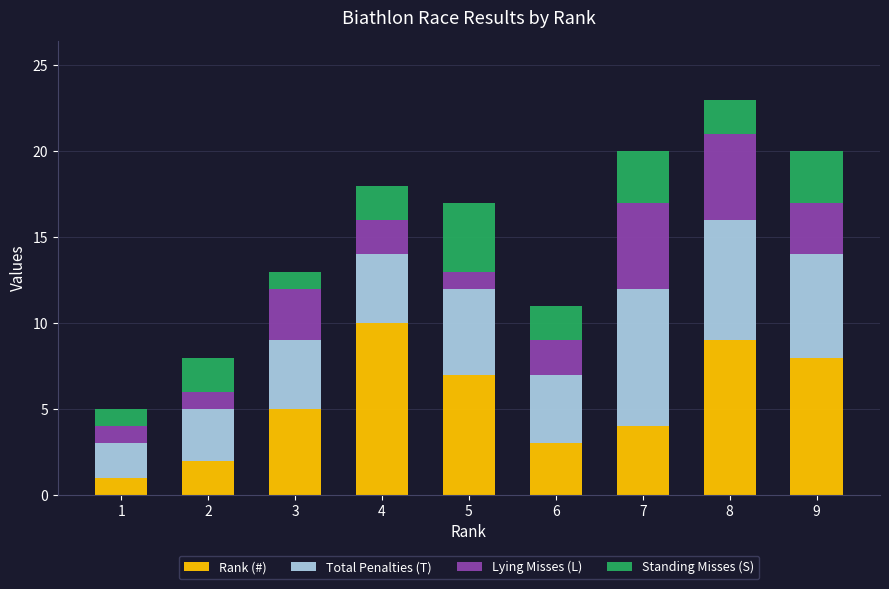

How many data points in Rank (#) are less than 5?

4